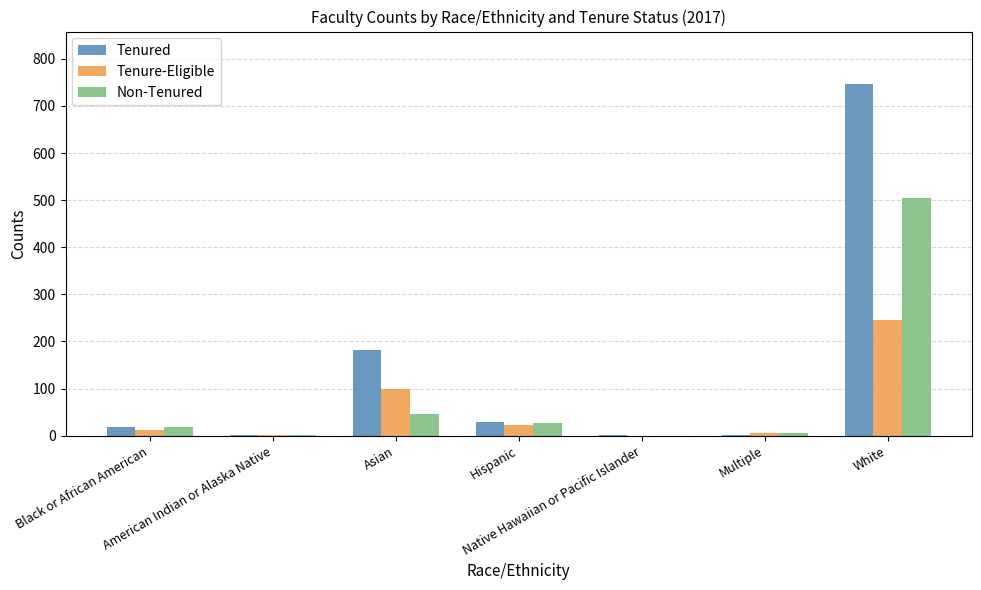

What is the total value across all series at American Indian or Alaska Native?

4